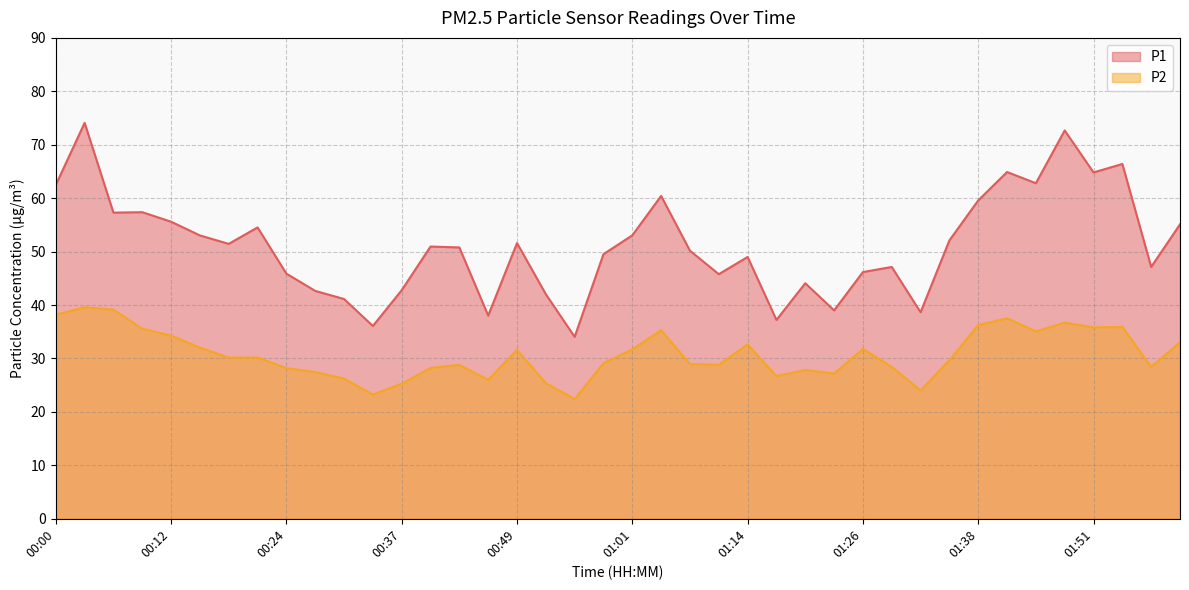

Count the number of data series in this chart.

2